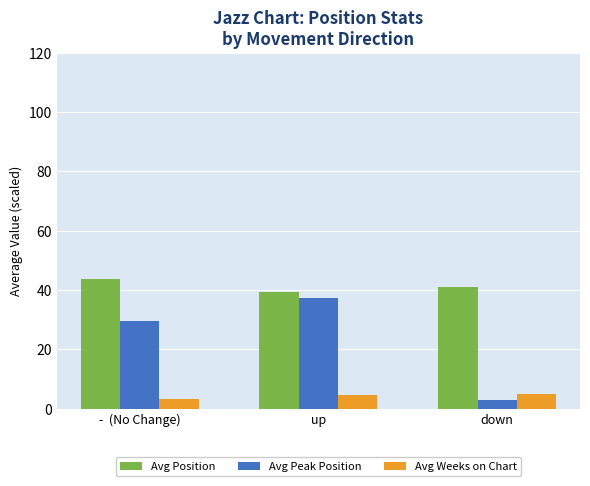

What is the sum of the Avg Position values at up and down?

80.3